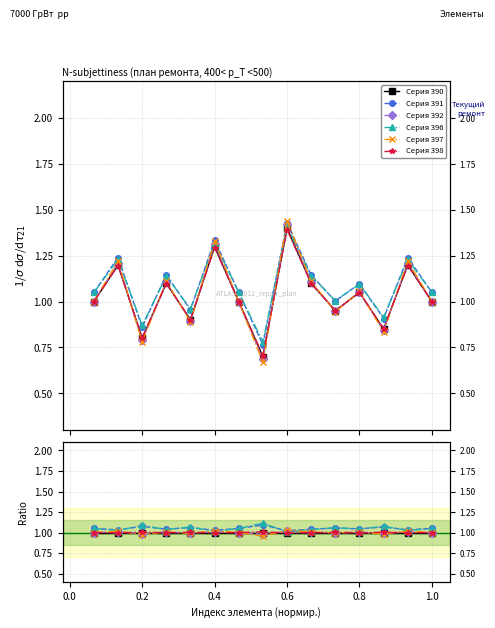

True or false: Серия 391 and Серия 392 cross at least once.

False